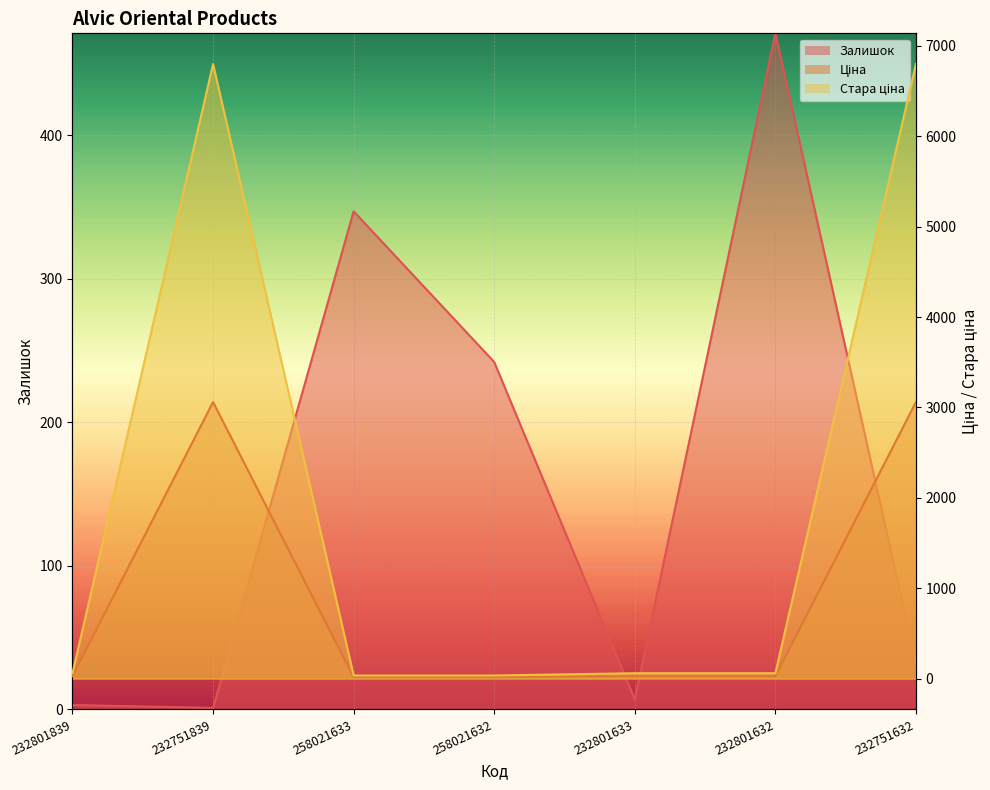

What is the difference between the Залишок values at 232801632 and 232751632?

439.0